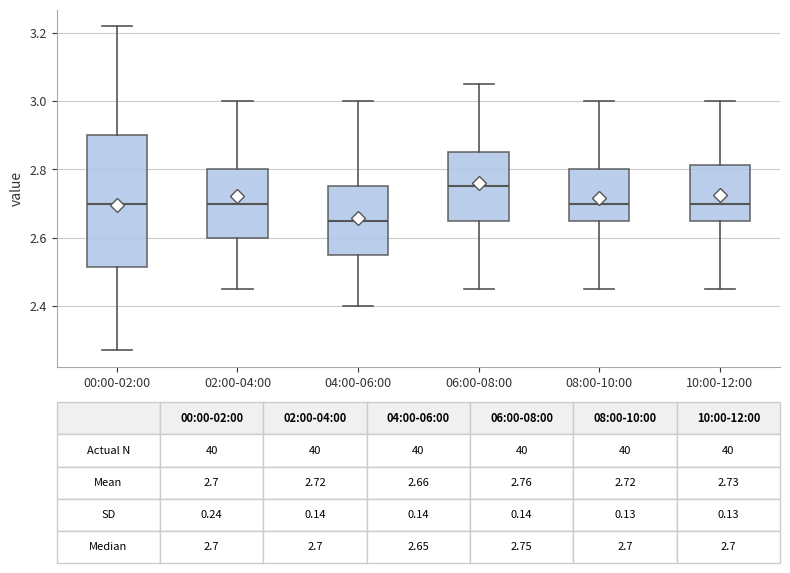

Comparing the boxes themselves (not the whiskers), which one is the tallest?

00:00-02:00